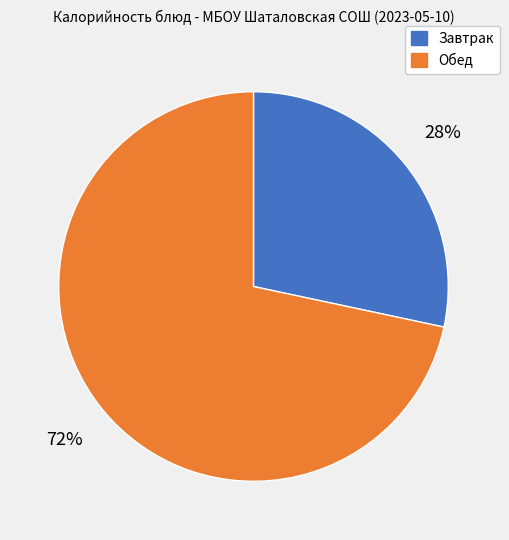

To the nearest percent, what is the average slice percentage?

50%